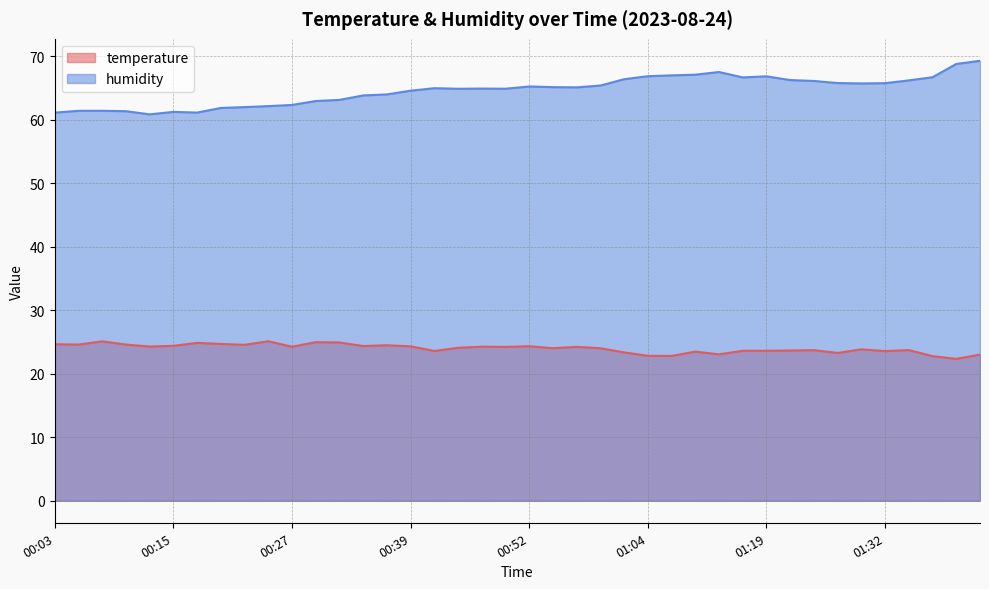

True or false: humidity and temperature cross at least once.

False